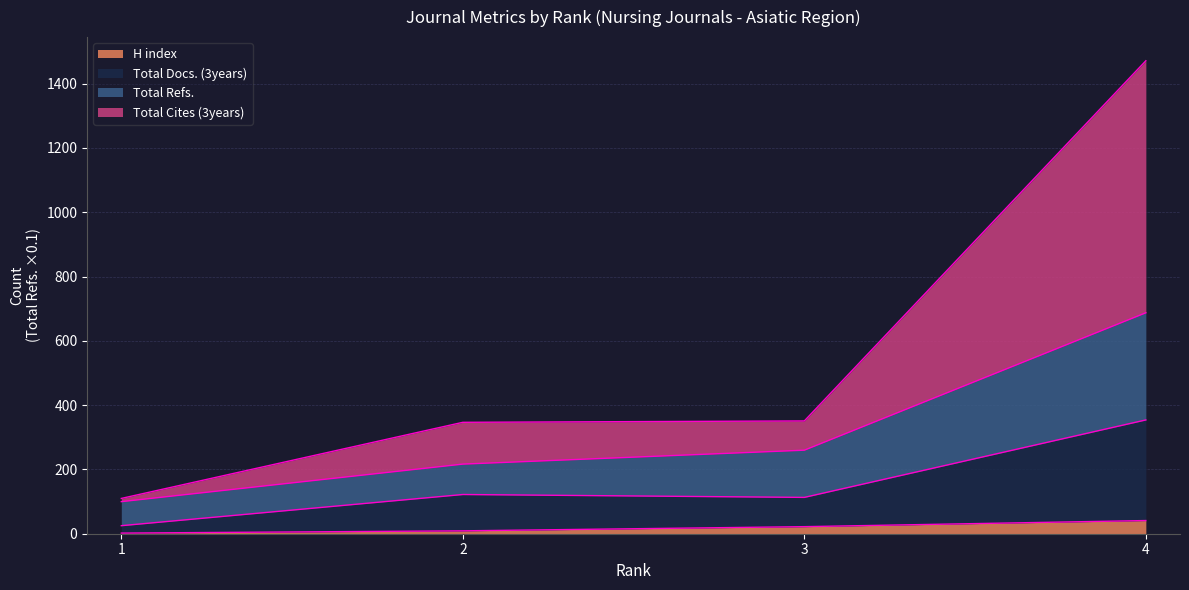

True or false: H index has more than 2 interior local peaks.

False